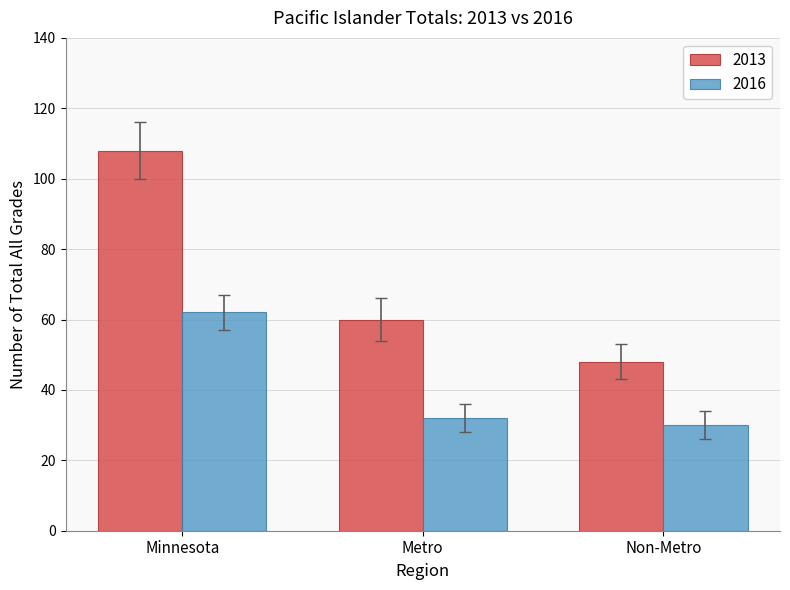

Is the value of 2016 at Non-Metro greater than the value of 2013 at Minnesota?

No